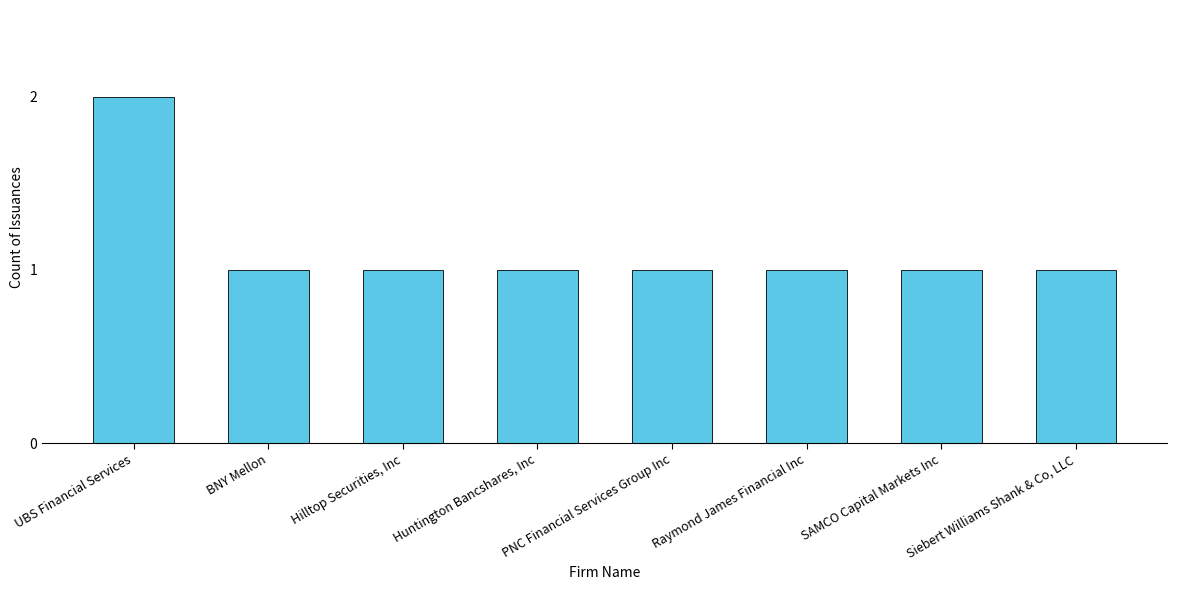

What is the label of the 4th bar from the right?

PNC Financial Services Group Inc